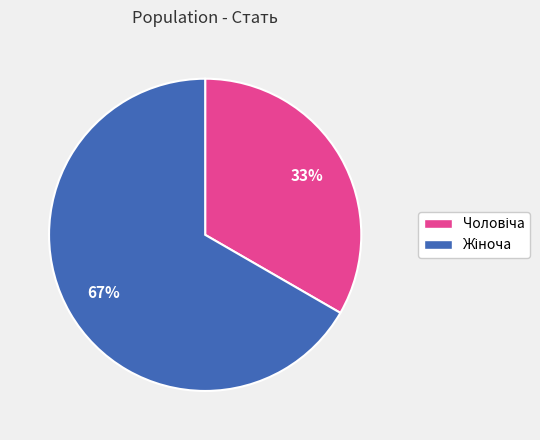

How many slices are in this pie chart?

2